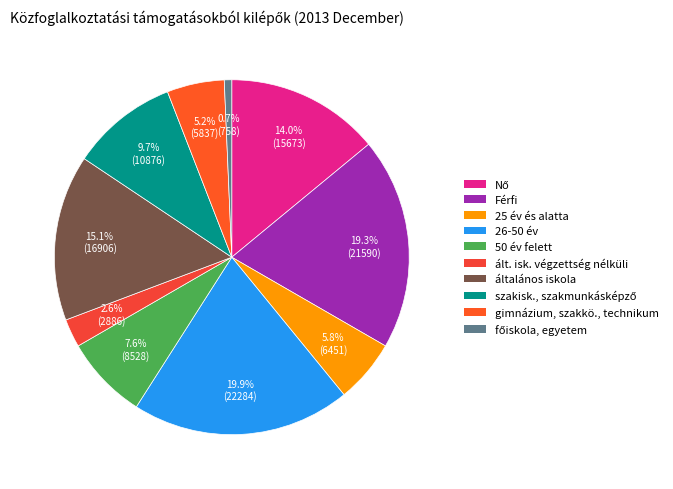

True or false: 50 év felett accounts for 21% of the total.

False